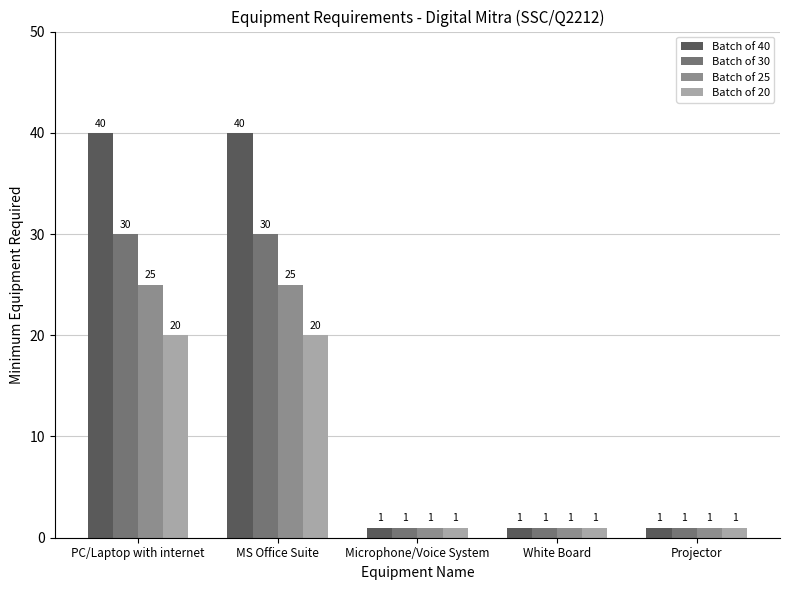

Which series changed the most between MS Office Suite and Microphone/Voice System?

Batch of 40